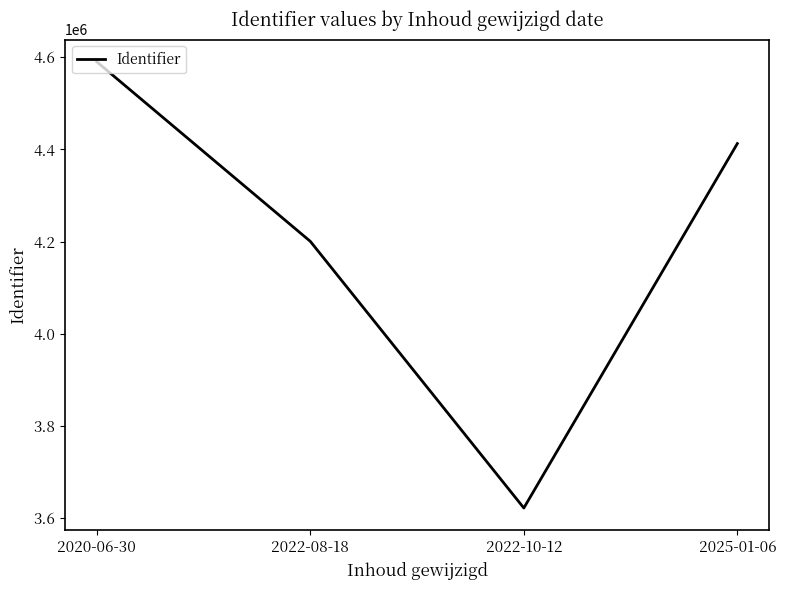

Rank the categories by value from highest to lowest.

2020-06-30, 2025-01-06, 2022-08-18, 2022-10-12